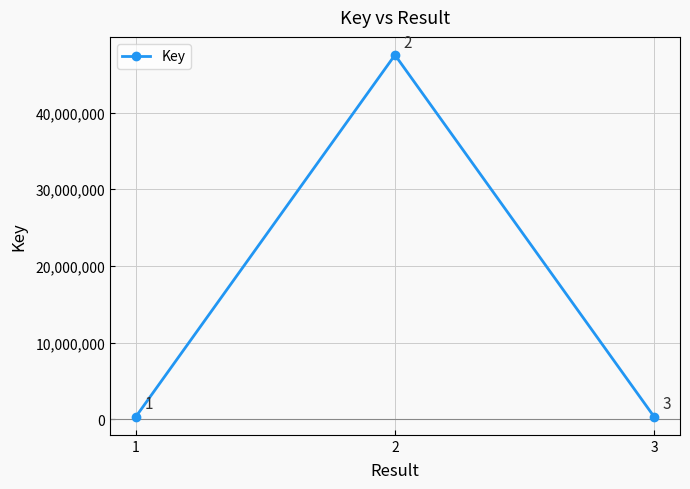

List the labels in order of value, smallest first.

1, 3, 2